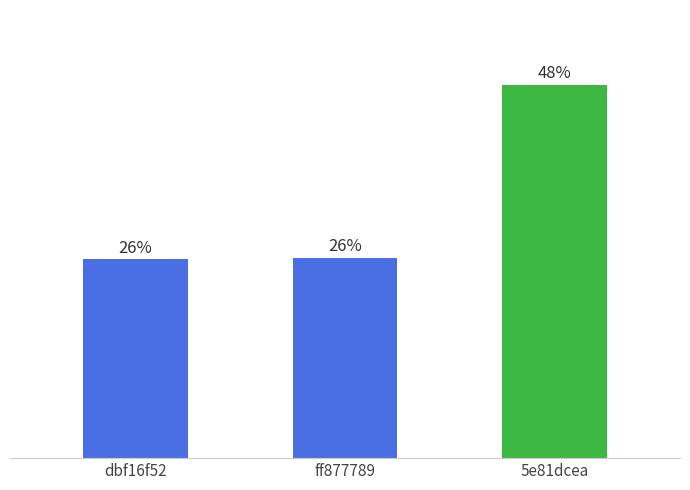

What is the label of the 2nd bar from the left?

ff877789